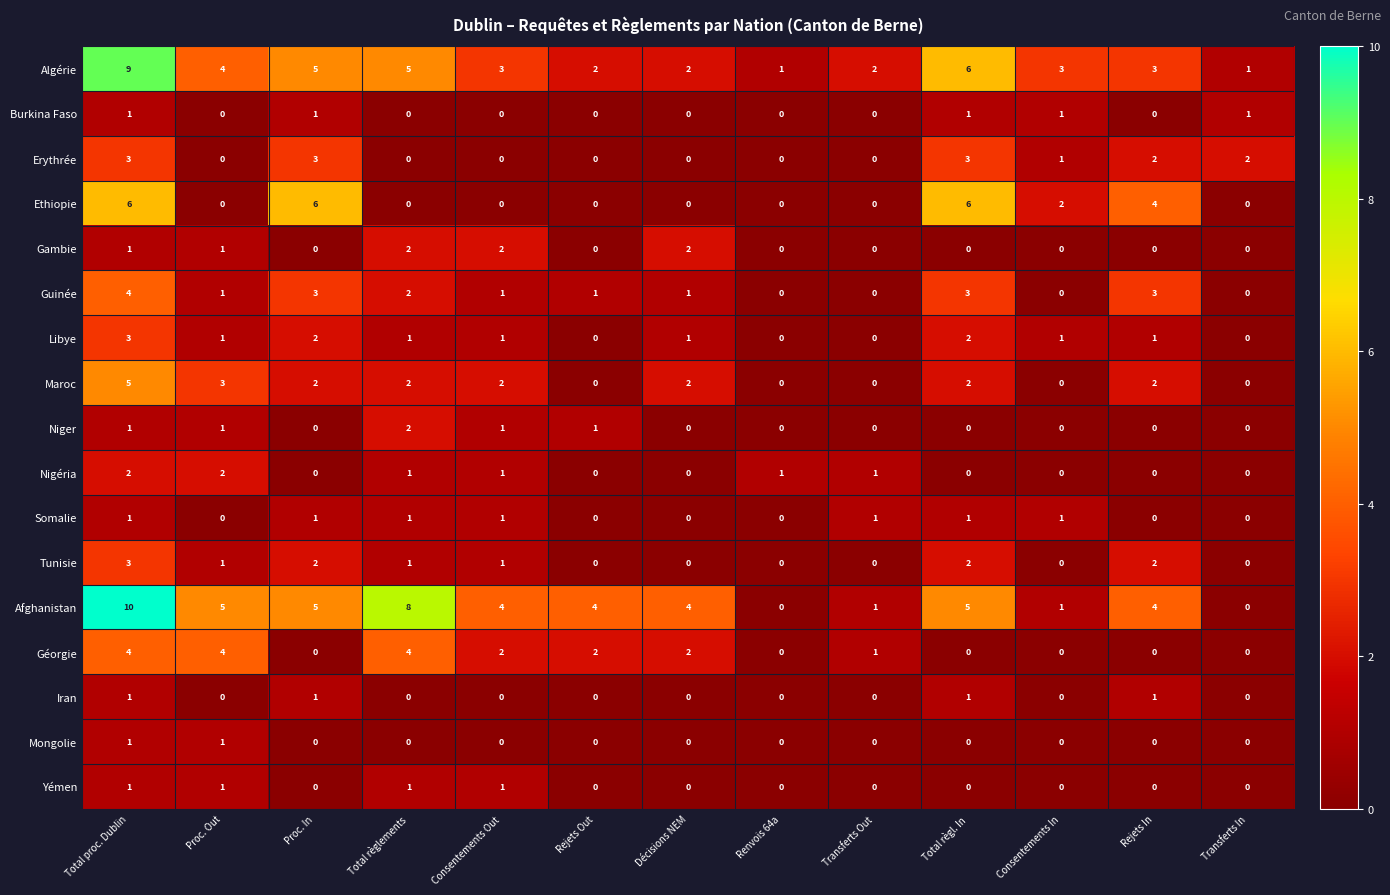

What is the total value across all series at Proc. Out?

25